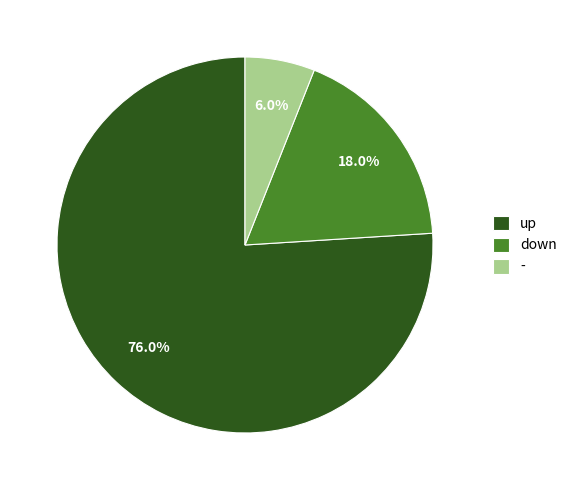

What is the total percentage of - and up?

82.0%